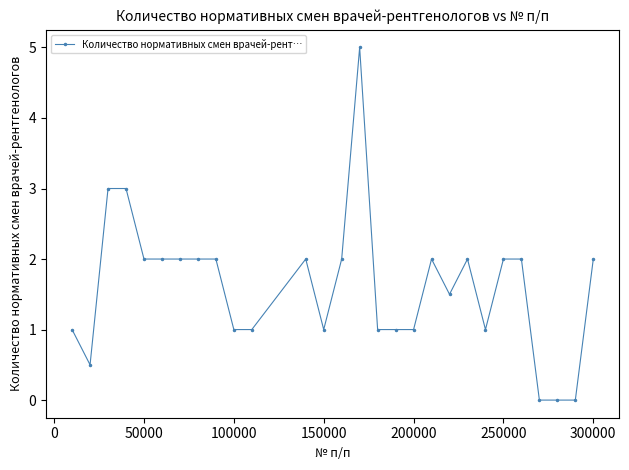

What is the greatest value displayed?

5.0